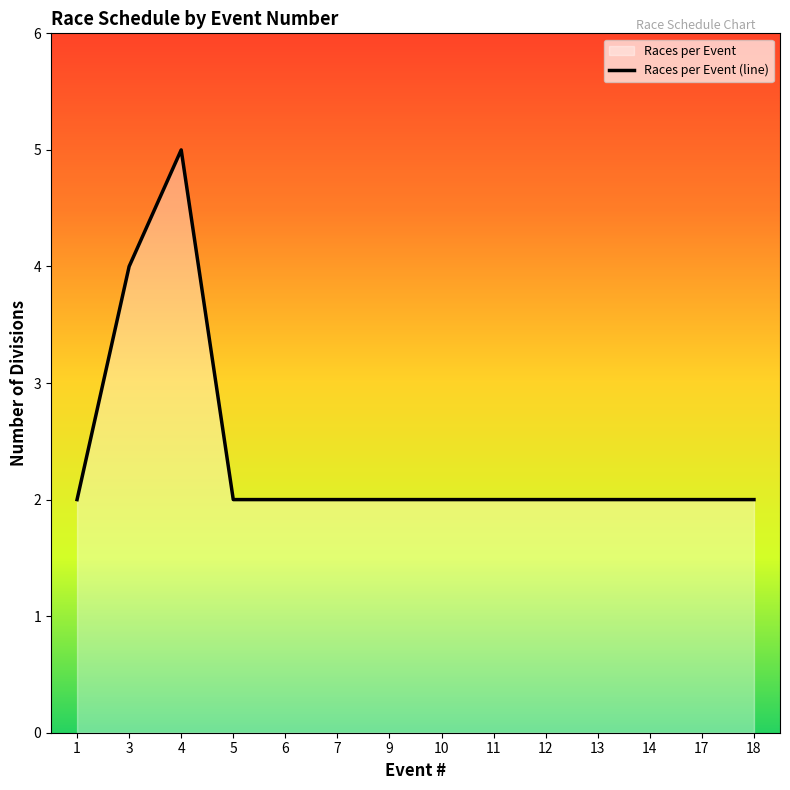

What is the sum of all values?

33